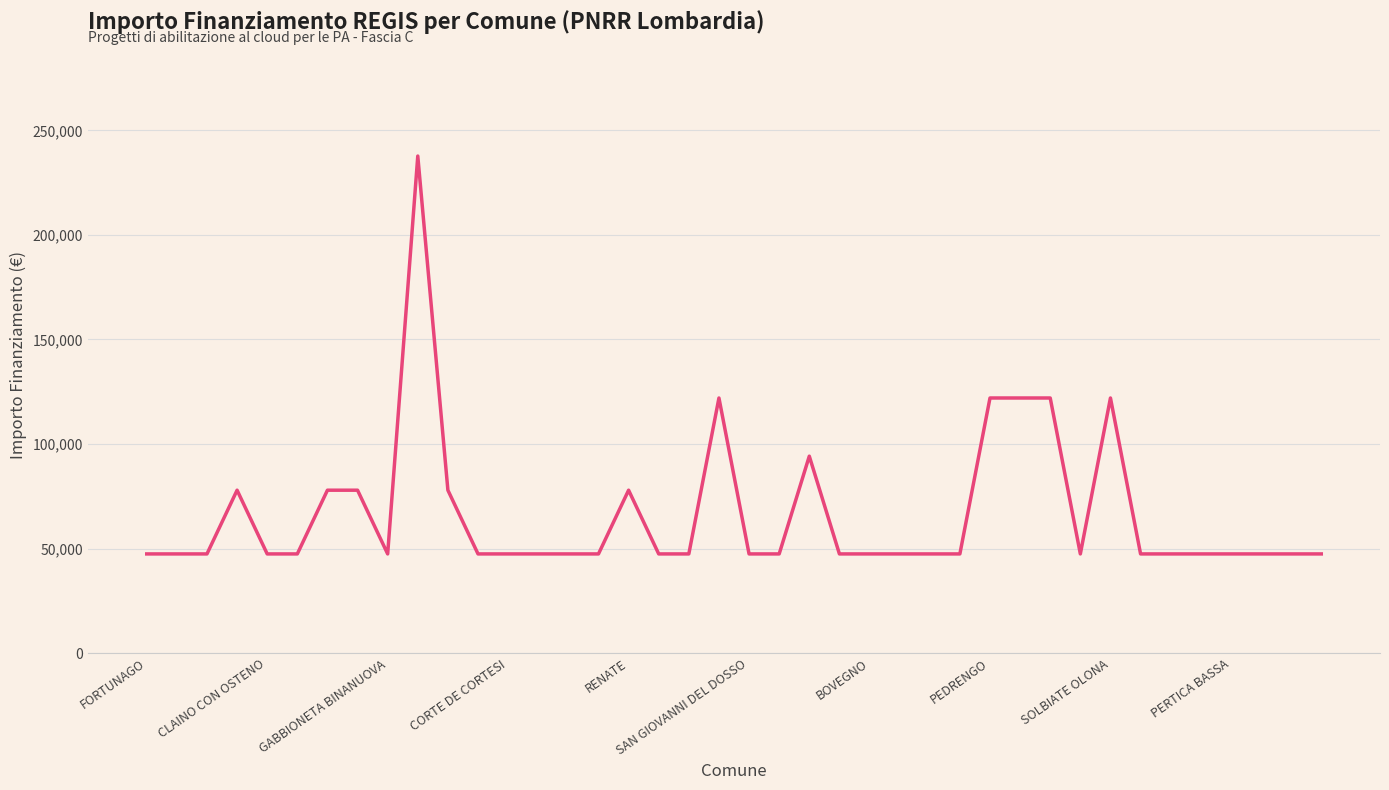

What is the minimum value shown in the chart?

47427